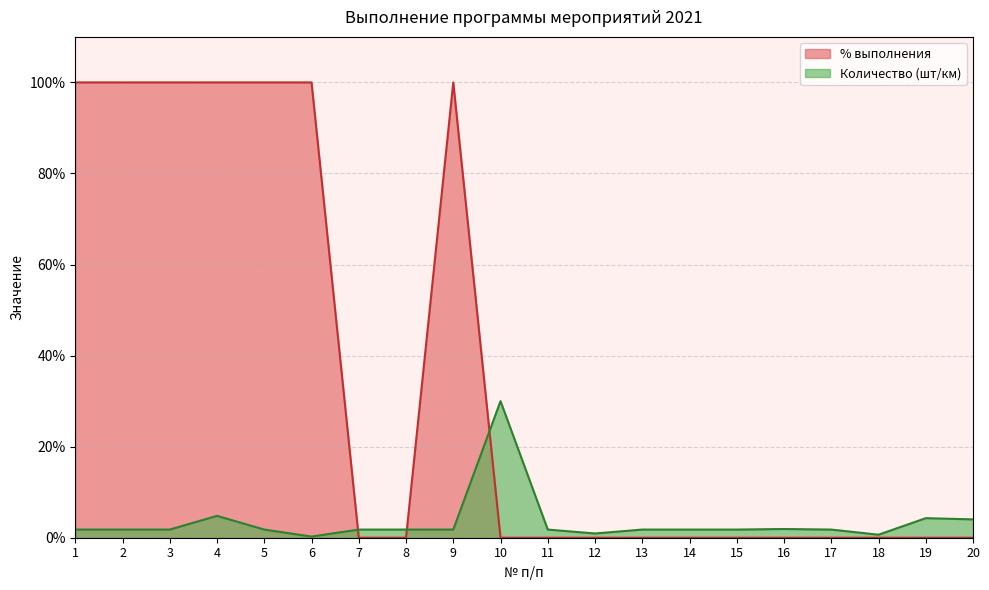

The % выполнения series shows 0.0 at 20. True or false?

True